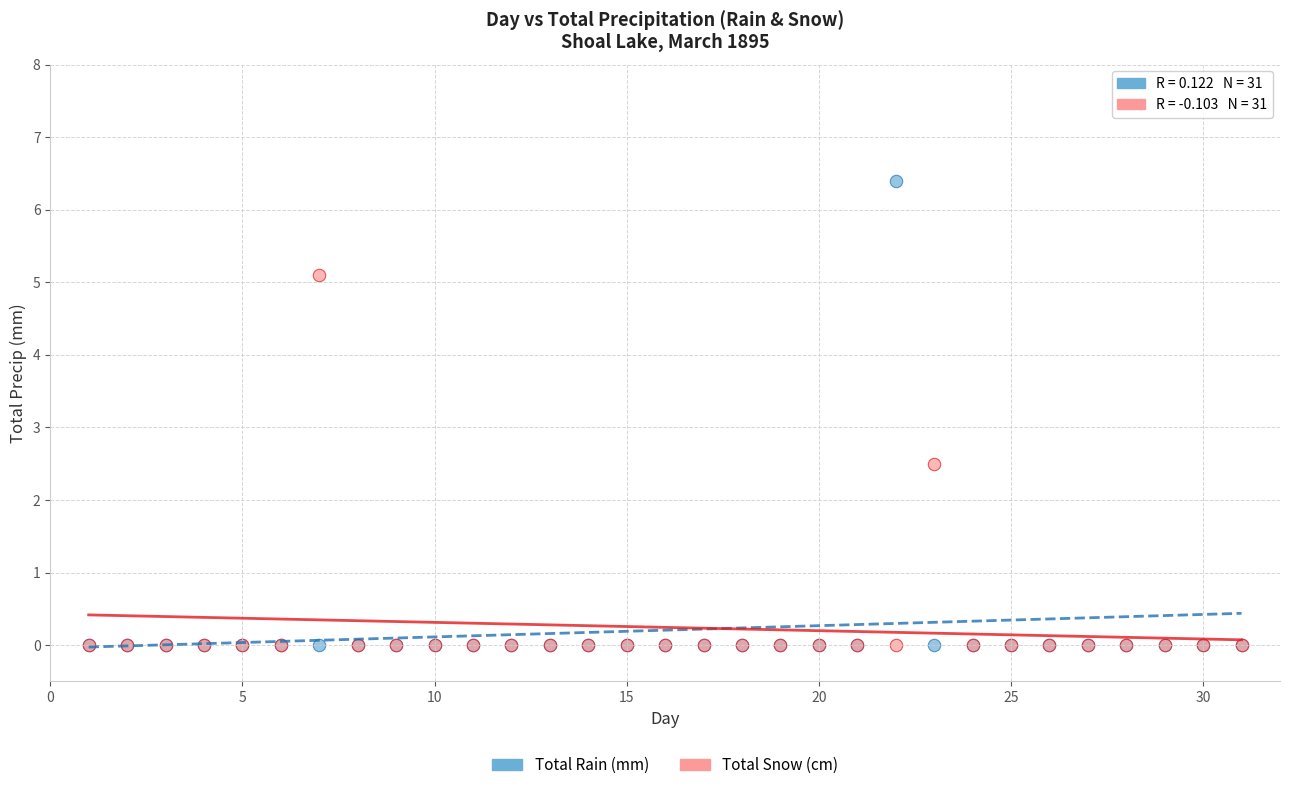

What are all the series names shown in the legend?

Total Rain (mm), Total Snow (cm)